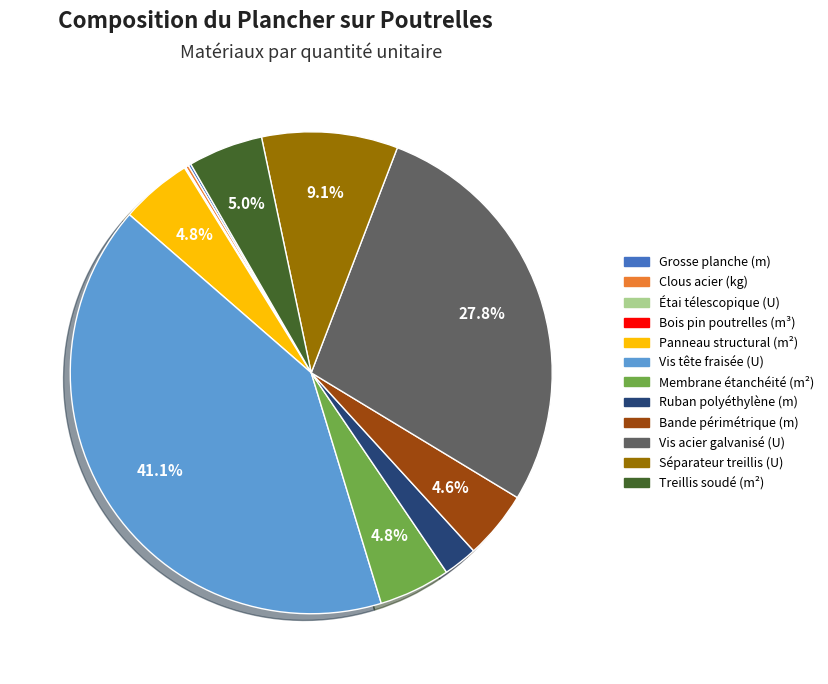

True or false: Ruban polyéthylène (m) accounts for 13% of the total.

False